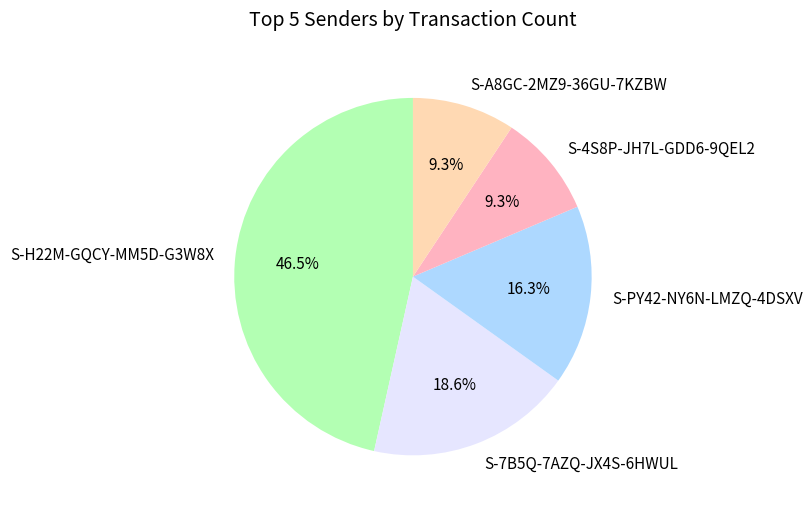

Is there a majority slice in this chart?

No